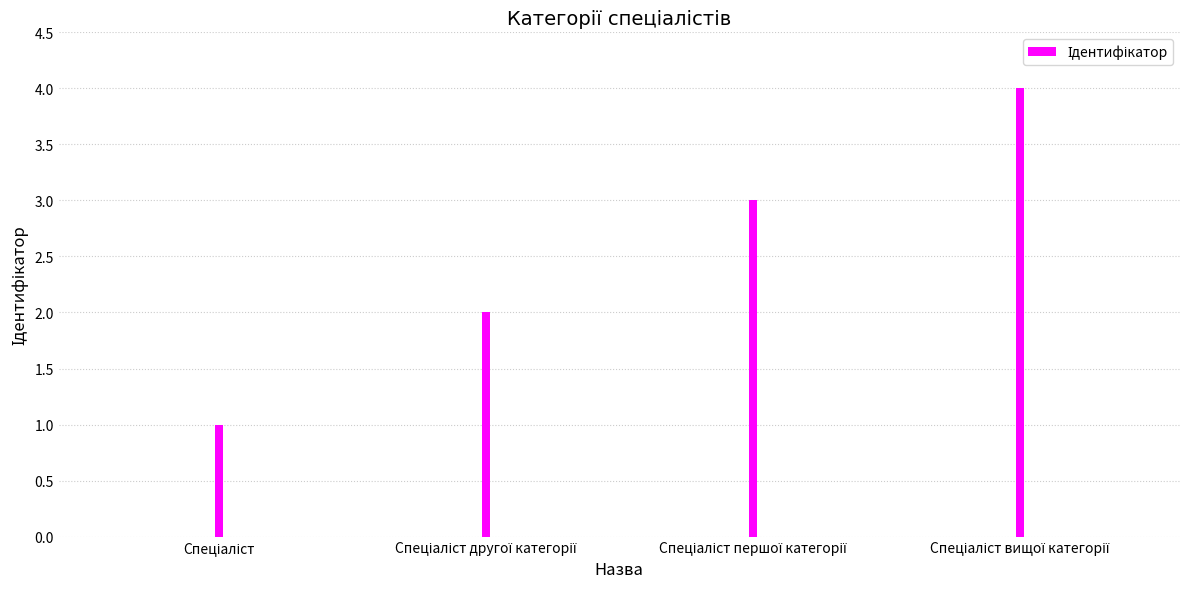

What is the maximum value shown in the chart?

4